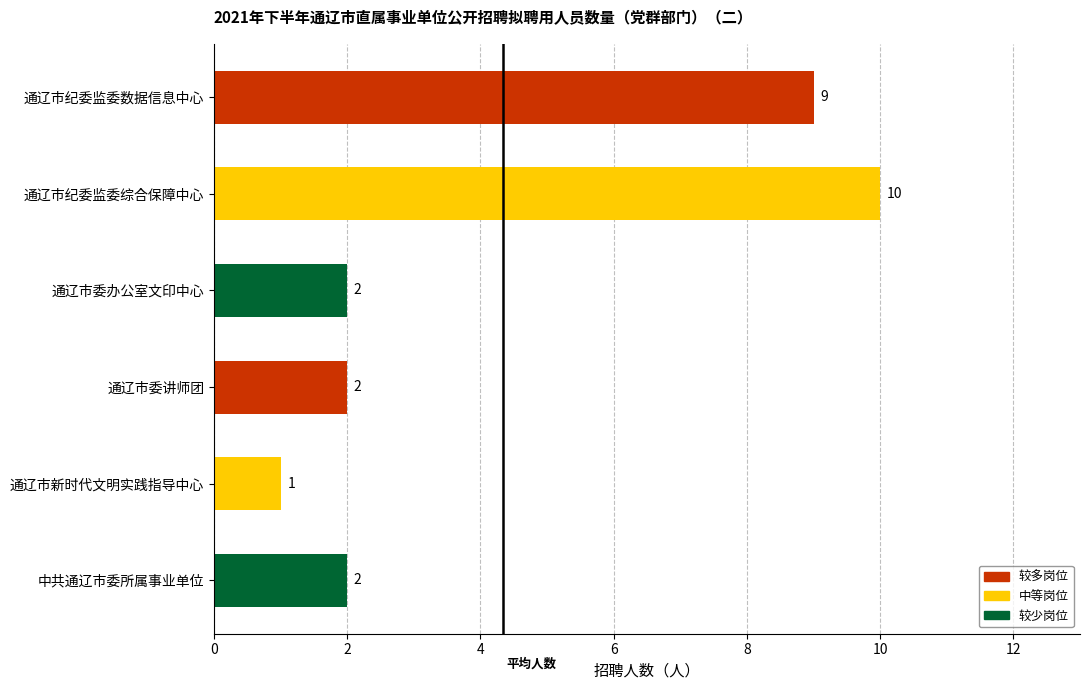

What is the minimum value shown in the chart?

1